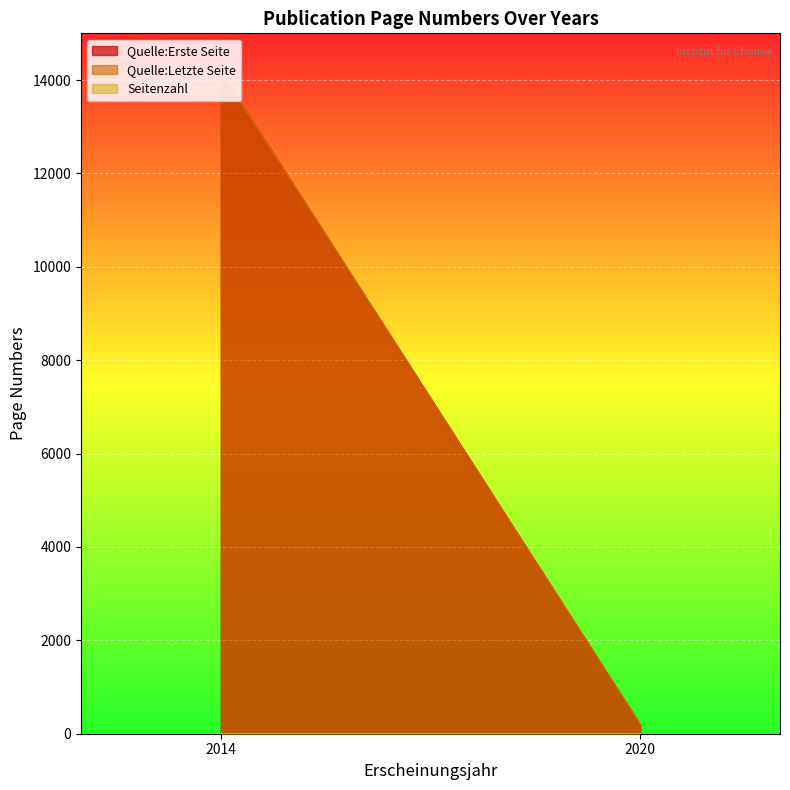

Is the value of Quelle:Erste Seite at 2014 greater than the value of Quelle:Letzte Seite at 2014?

No